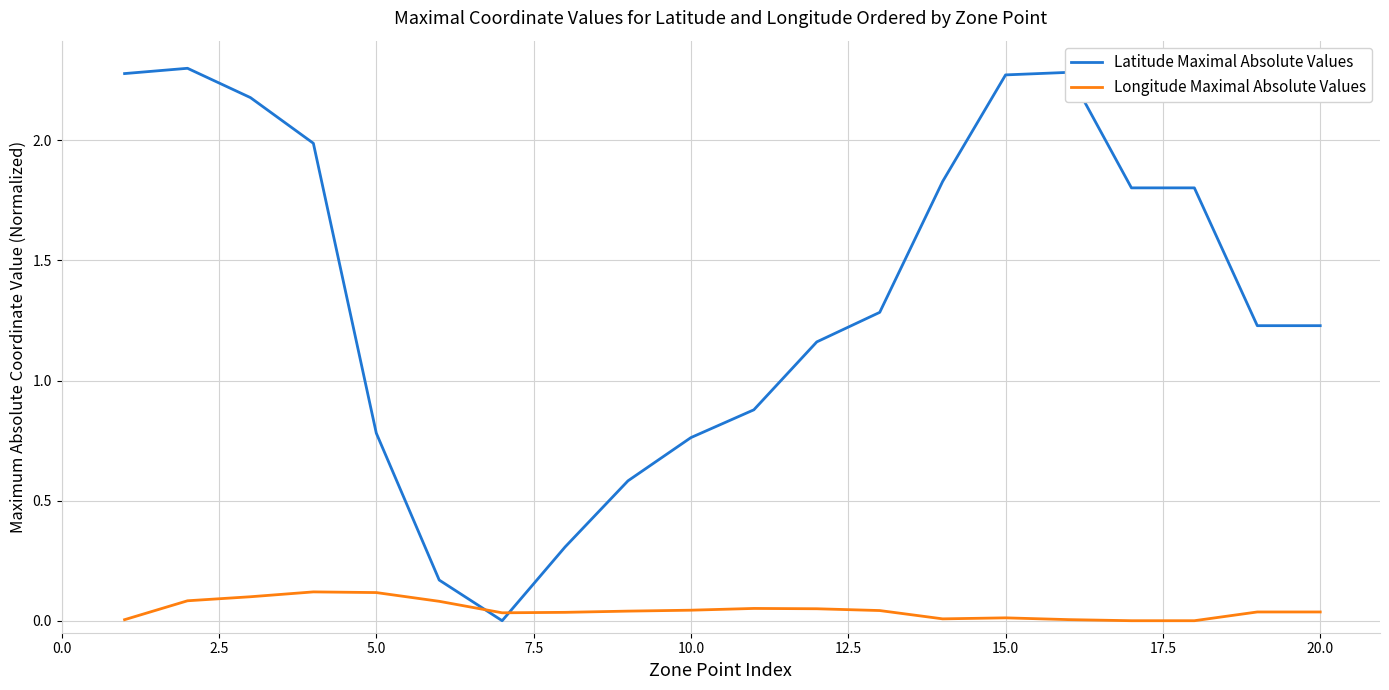

Which series has the largest total across all categories?

Latitude Maximal Absolute Values